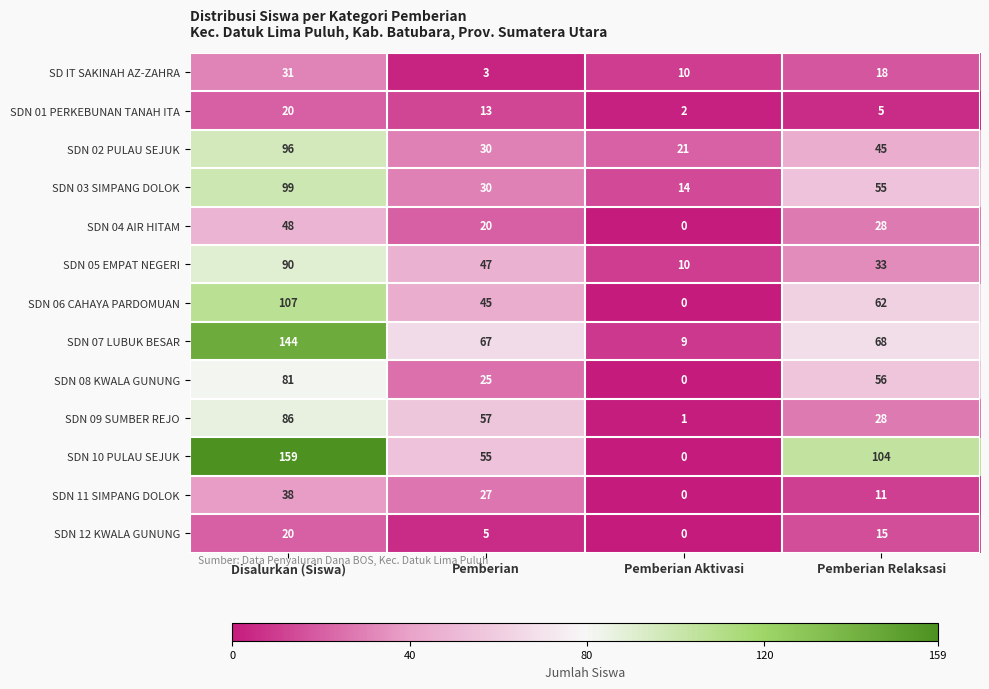

How many values in the SDN 11 SIMPANG DOLOK series are below 27?

2